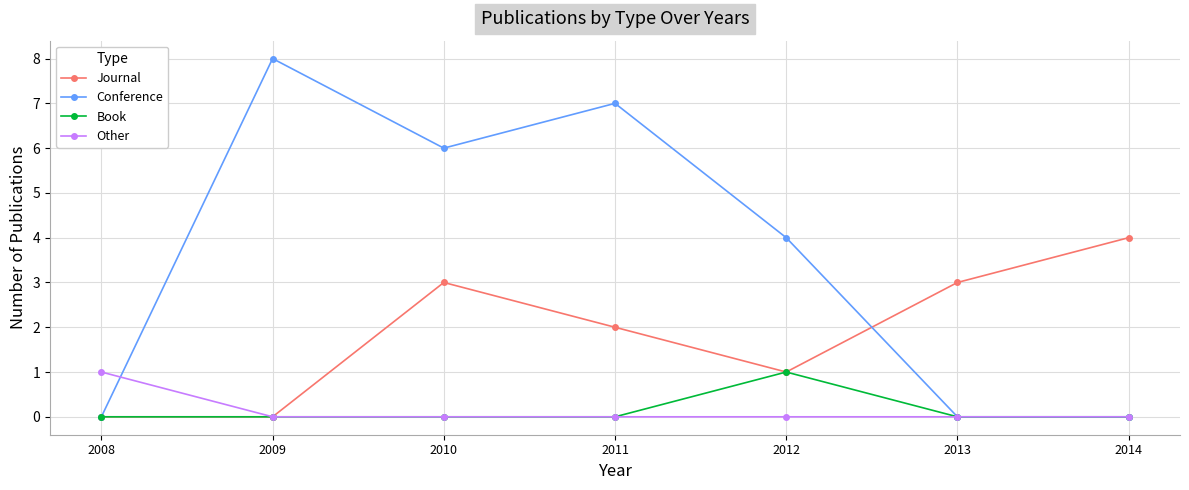

What is the total value across all series at 2010?

9